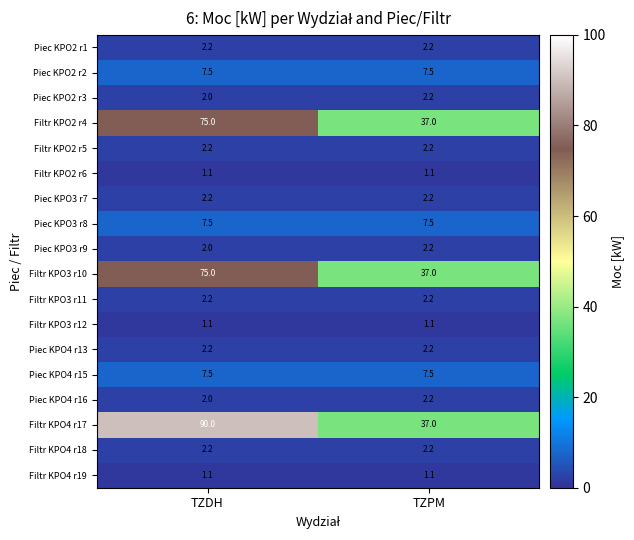

At which category is the sum across all series the highest?

TZDH